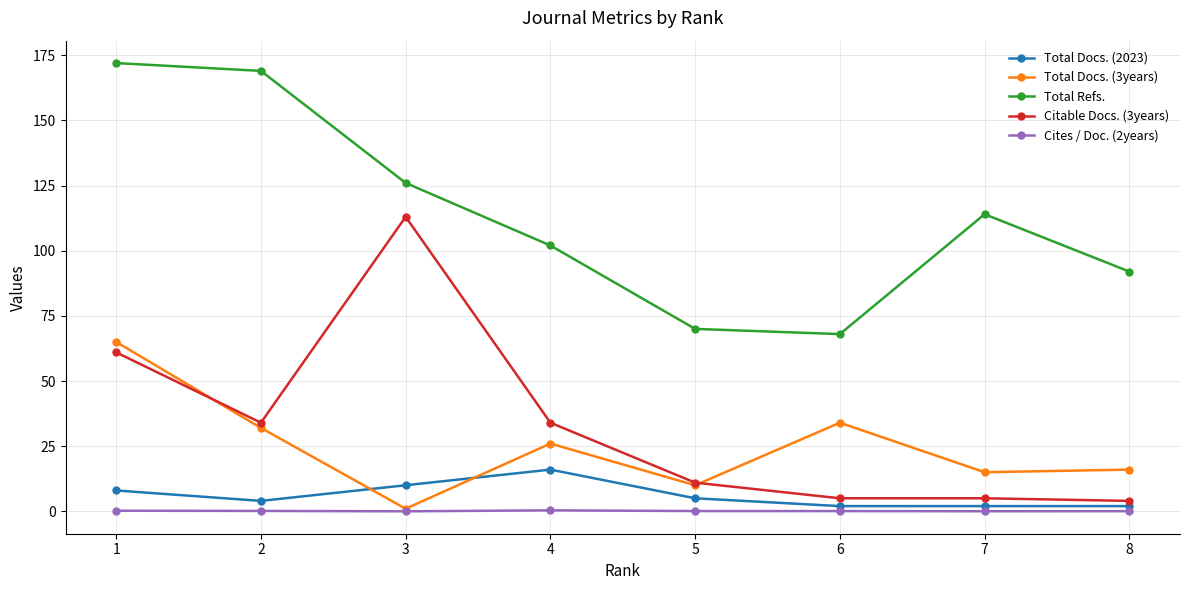

Rank the categories by Total Docs. (2023) value from highest to lowest.

4, 3, 1, 5, 2, 8, 7, 6